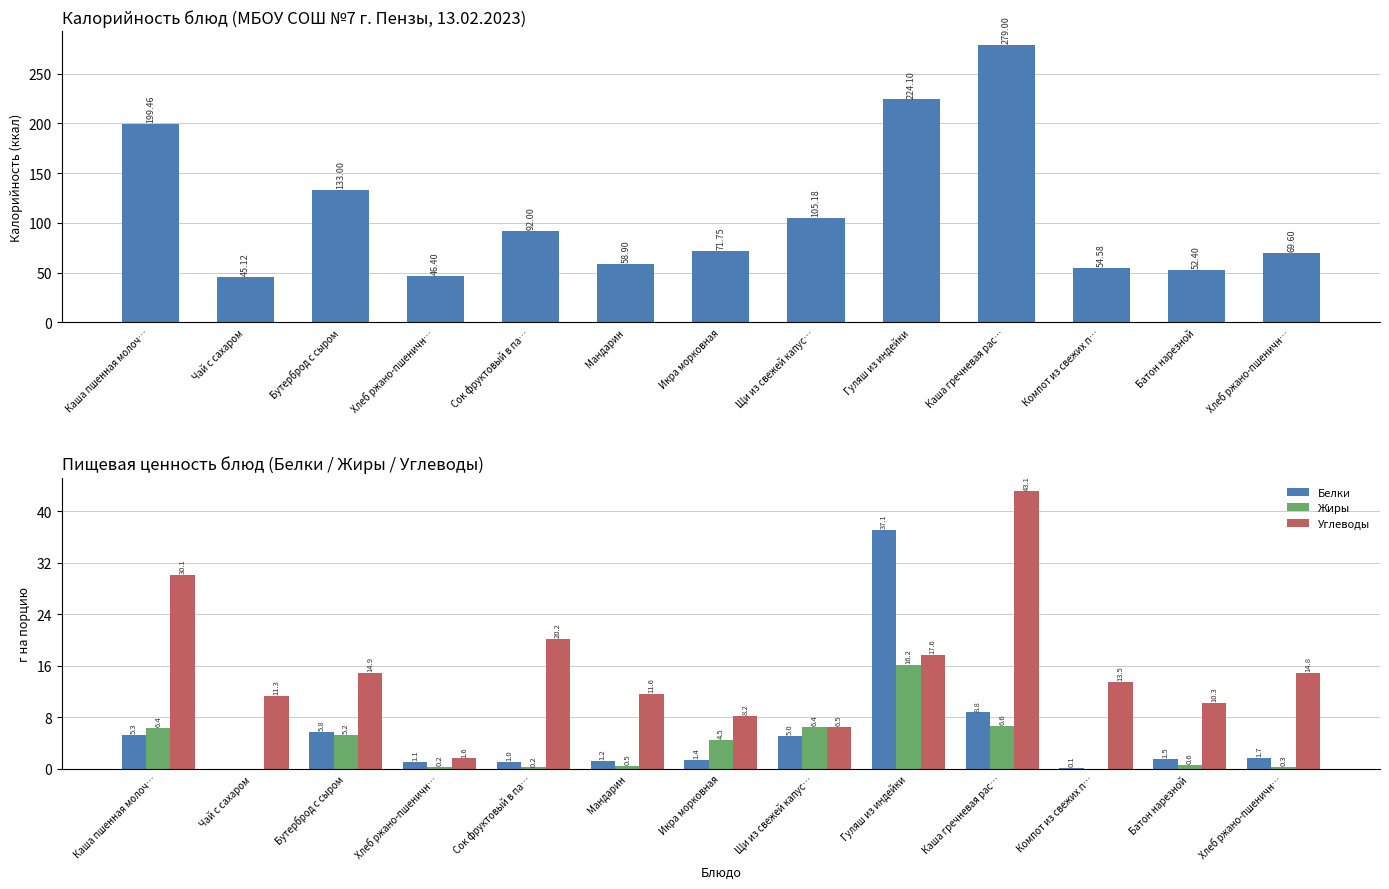

At which label is Калорийность closest to 162?

Бутерброд с сыром